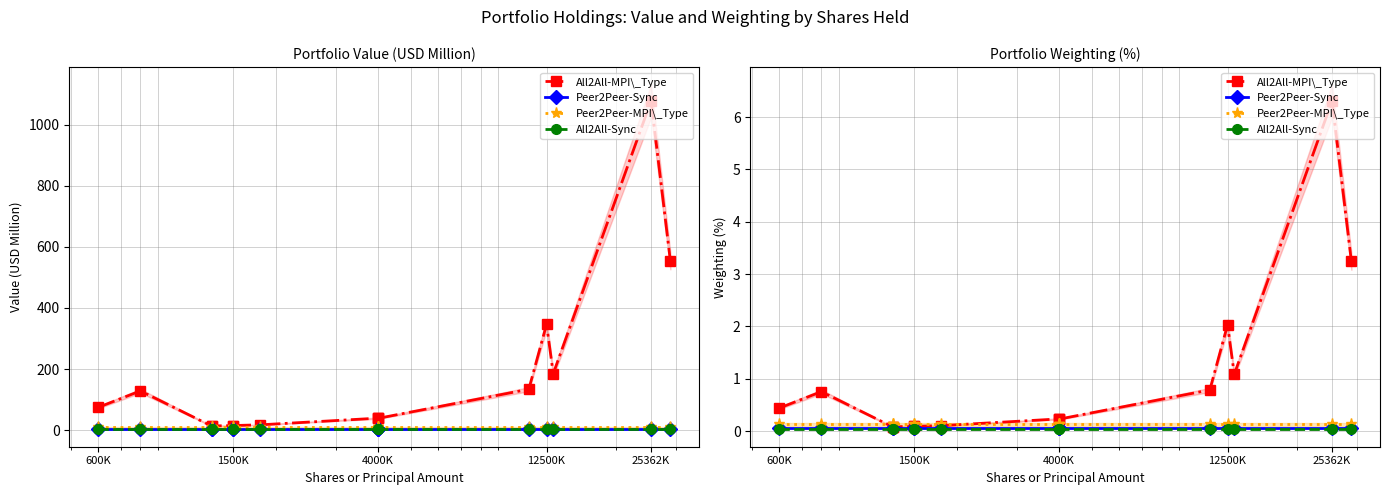

At which label does Peer2Peer-Sync reach its minimum?

600K